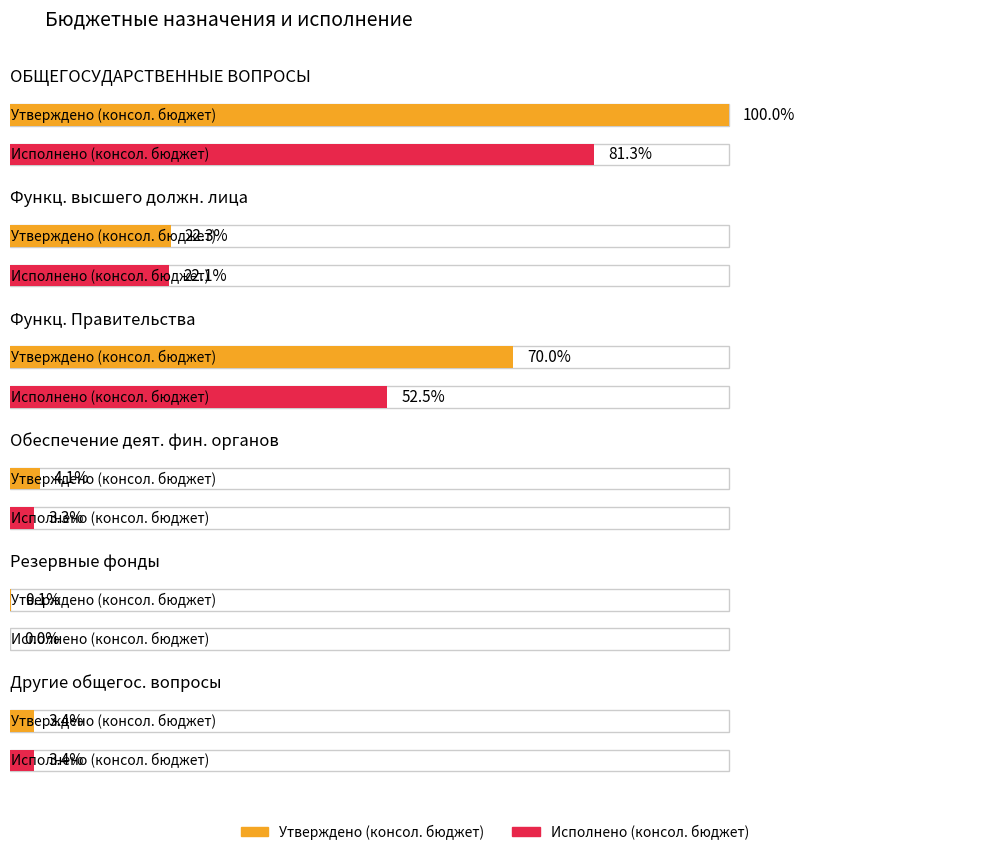

List the series in order of their overall mean, lowest first.

Исполнено (консол. бюджет), Утверждено (консол. бюджет)